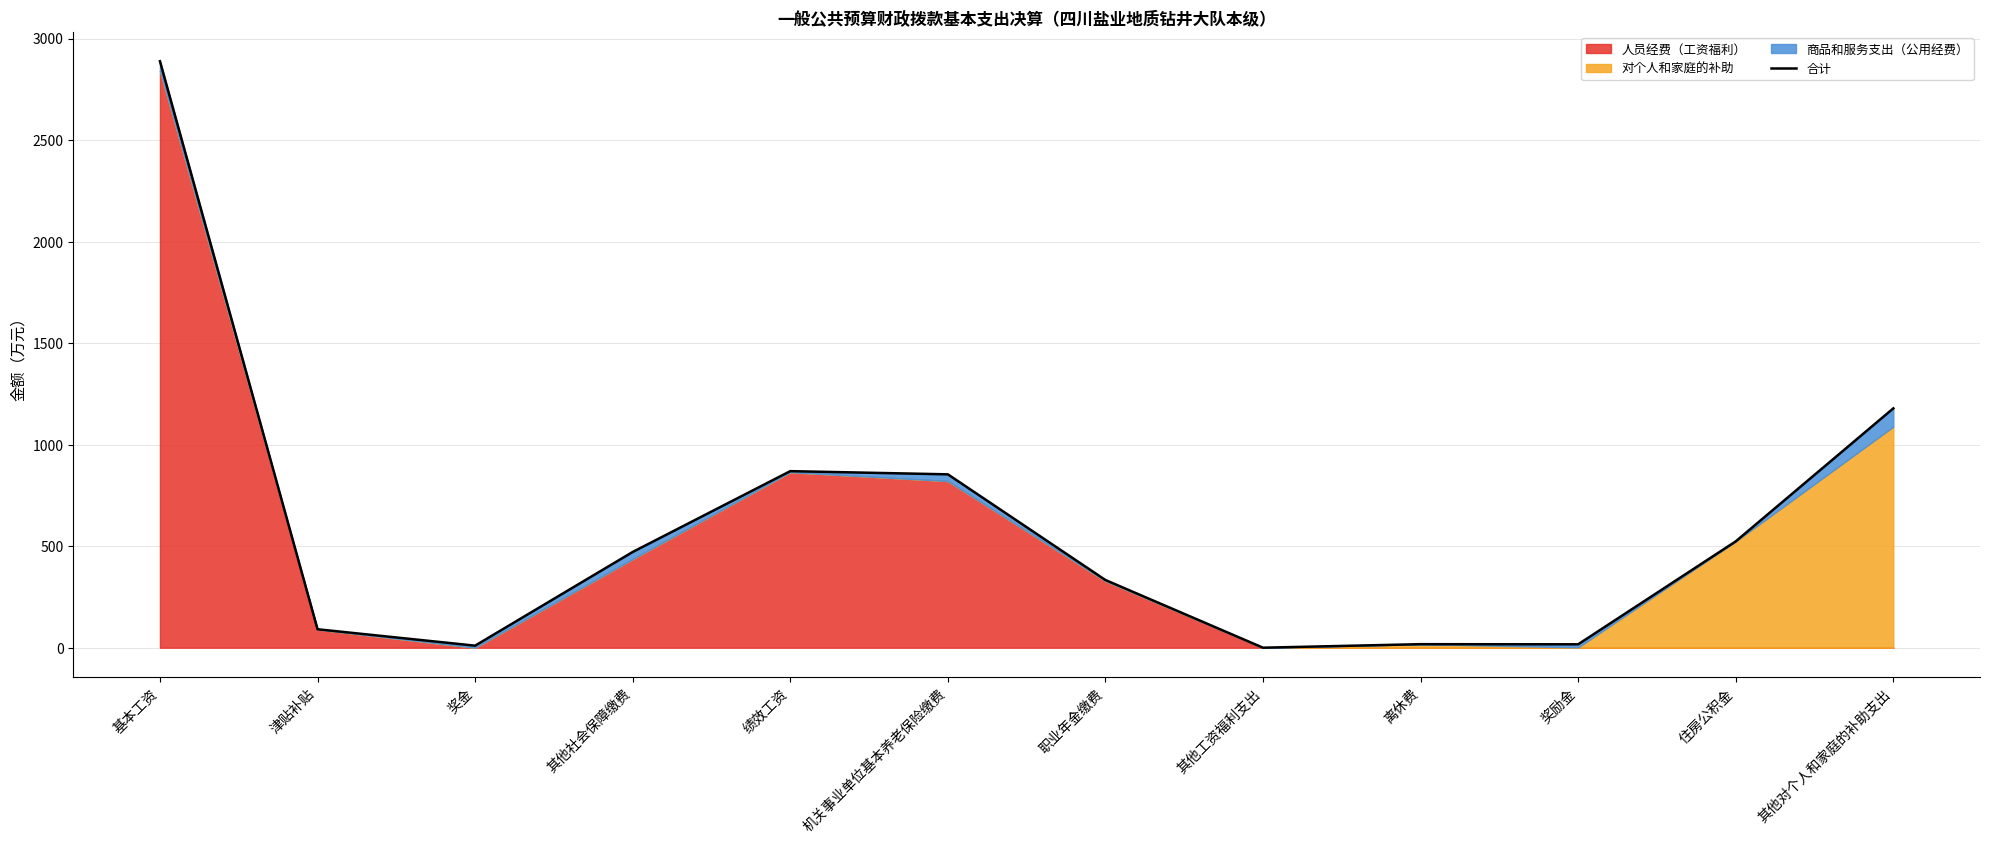

Count the number of values greater than 471.

6